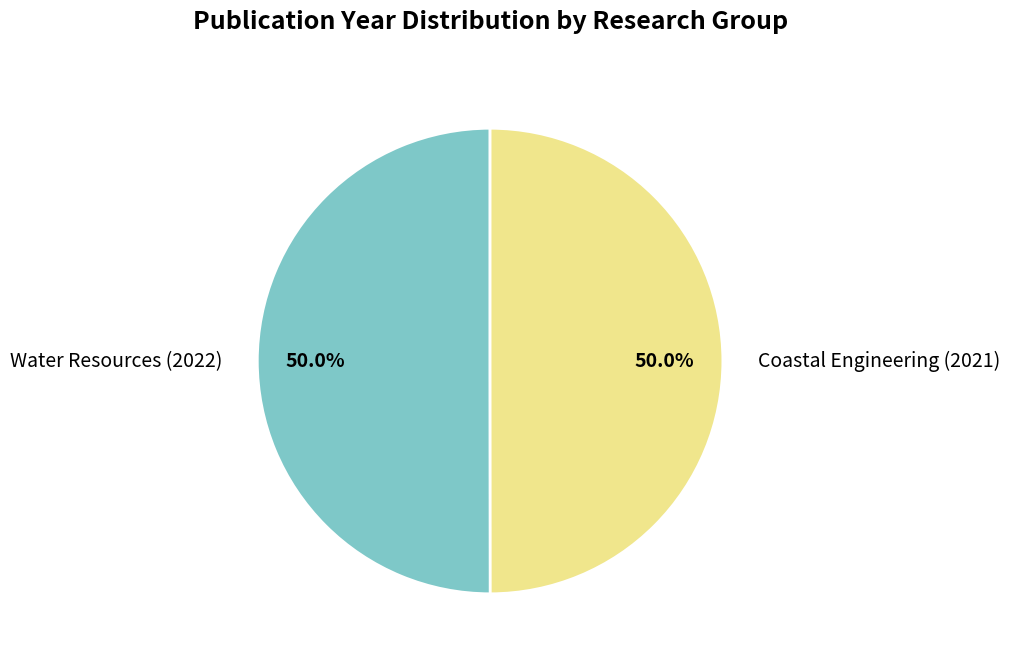

To the nearest percent, what is the average slice percentage?

50%